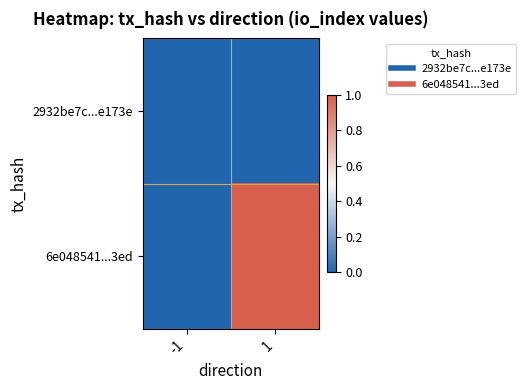

At -1, list the series in order from largest to smallest.

2932be7c...e173e, 6e048541...3ed